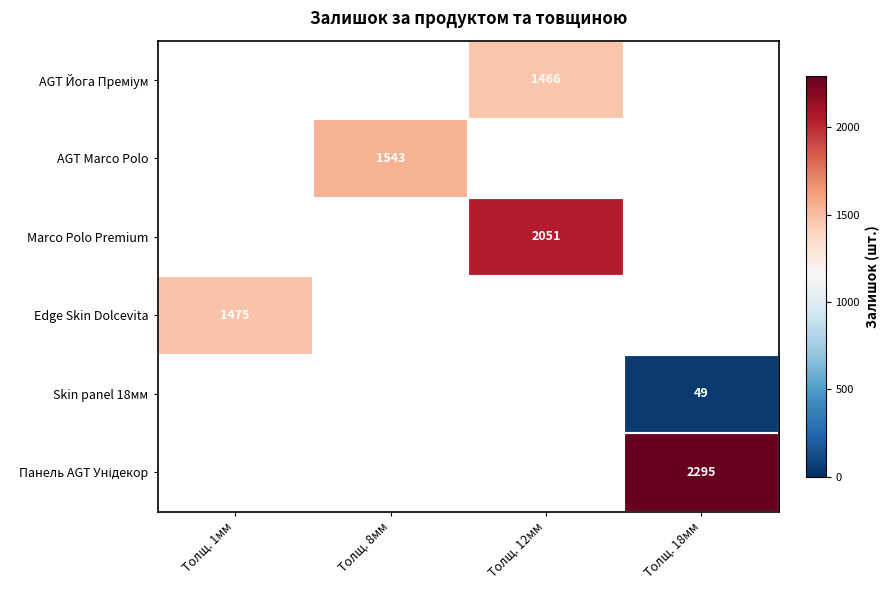

The Edge Skin Dolcevita series shows 1475 at Толщ. 1мм. True or false?

True